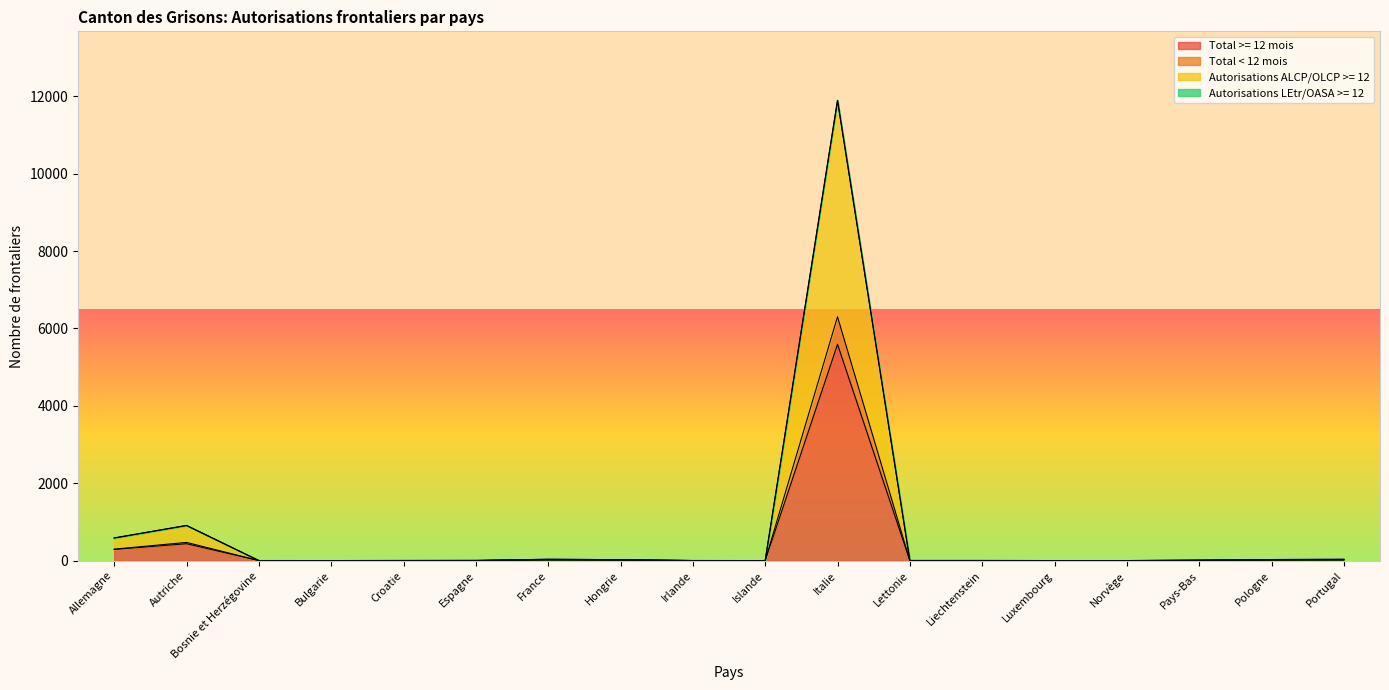

True or false: Total < 12 mois and Autorisations ALCP/OLCP >= 12 intersect in this chart.

False